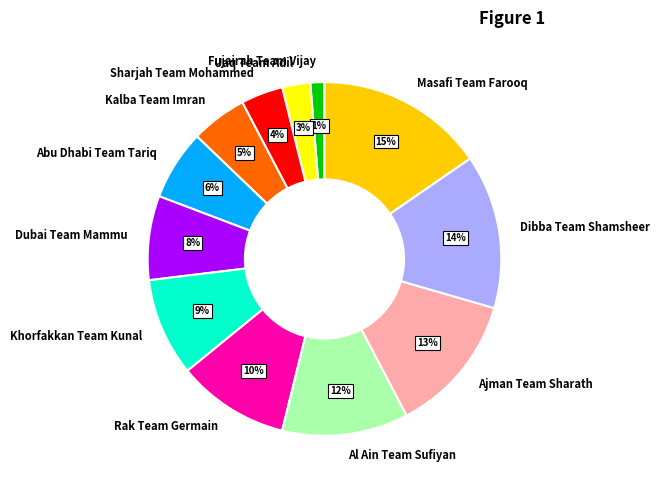

True or false: Abu Dhabi Team Tariq accounts for 6% of the total.

True